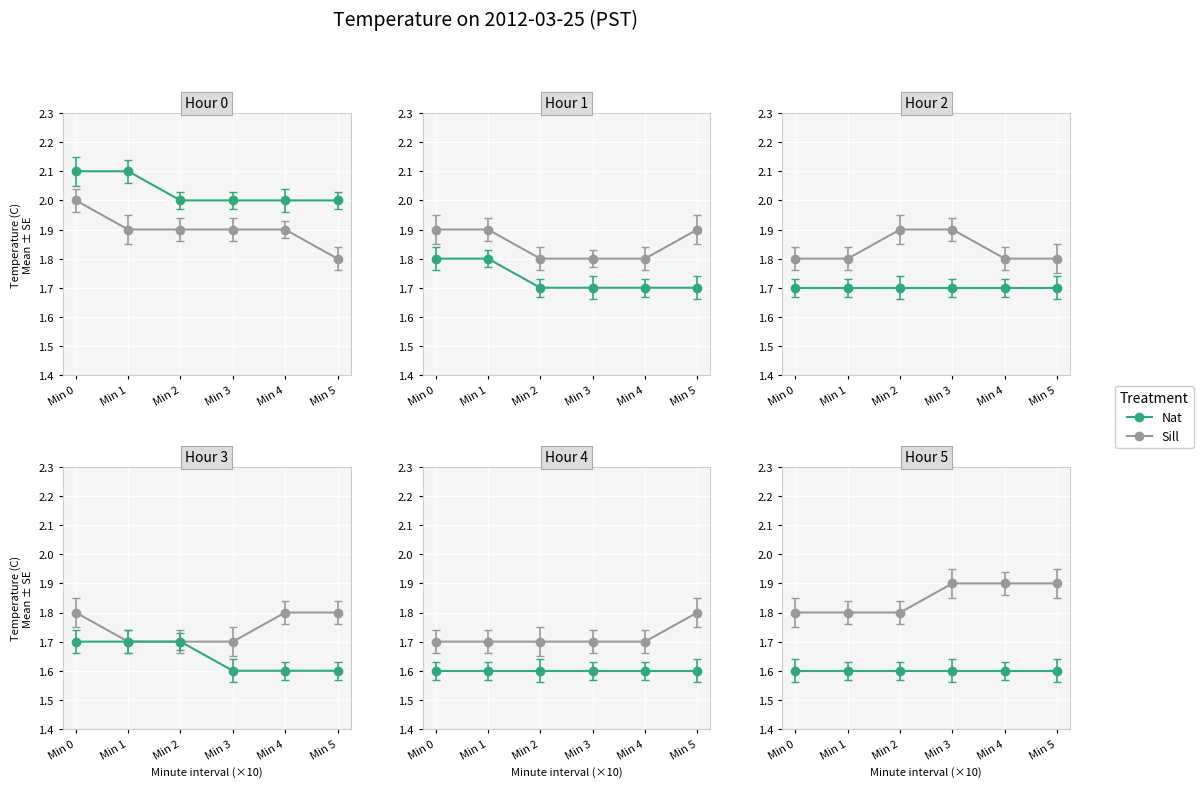

At which label is Nat closest to 1?

Min 0